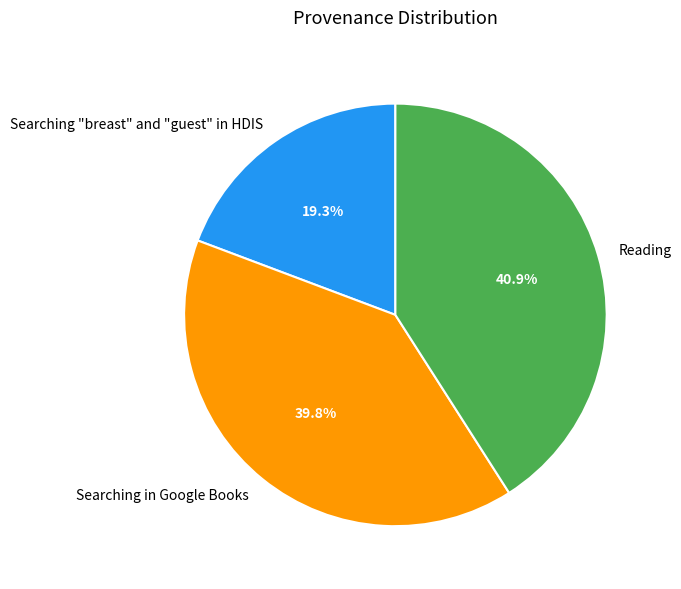

True or false: Searching "breast" and "guest" in HDIS accounts for 9% of the total.

False